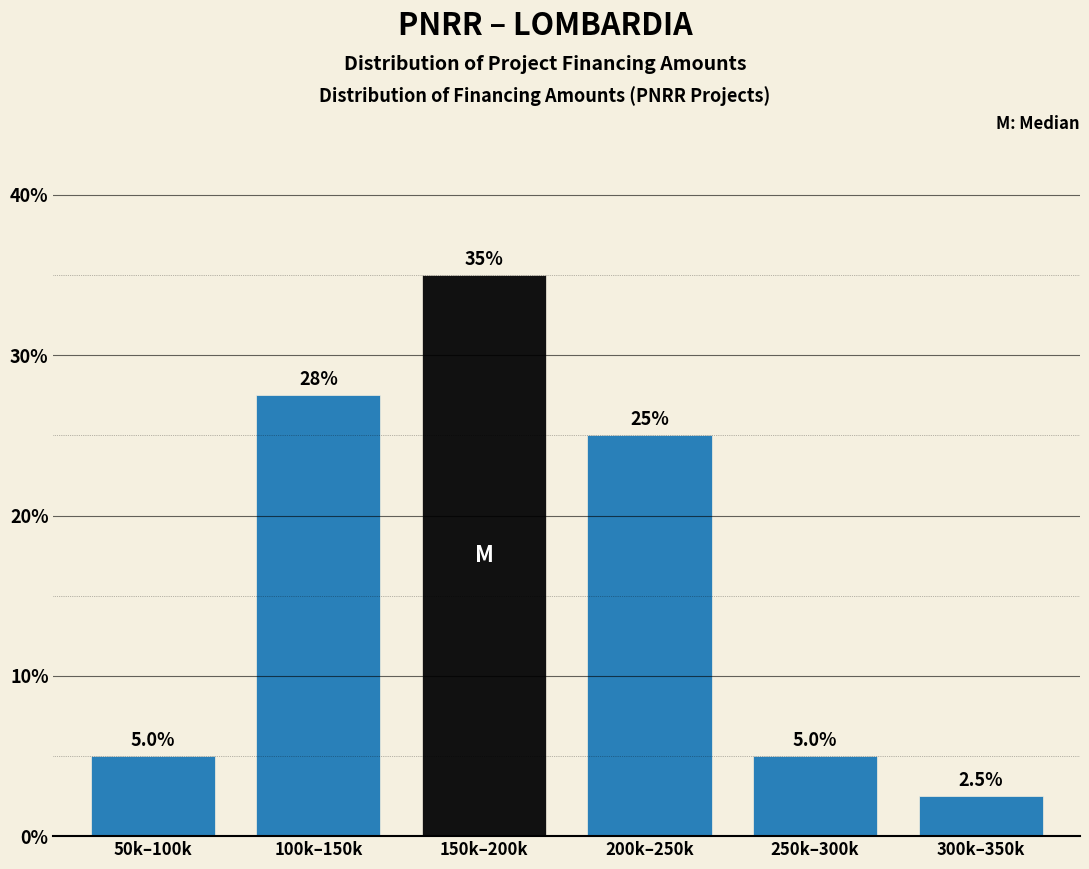

Reading left to right, list all the values displayed in this chart.

50k–100k=5.0	100k–150k=27.5	150k–200k=35.0	200k–250k=25.0	250k–300k=5.0	300k–350k=2.5